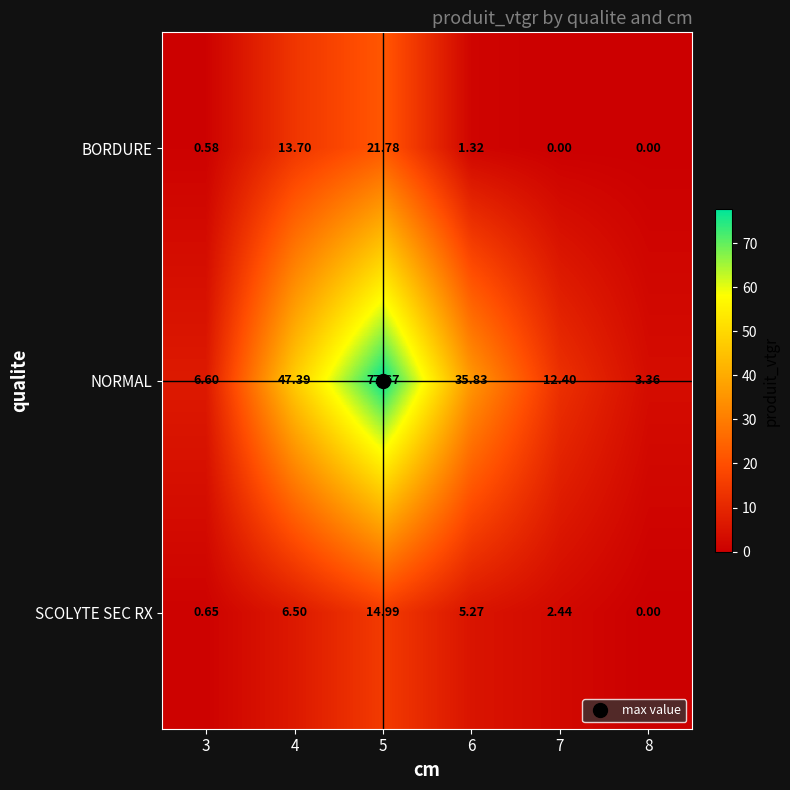

How many series are shown in this chart?

3